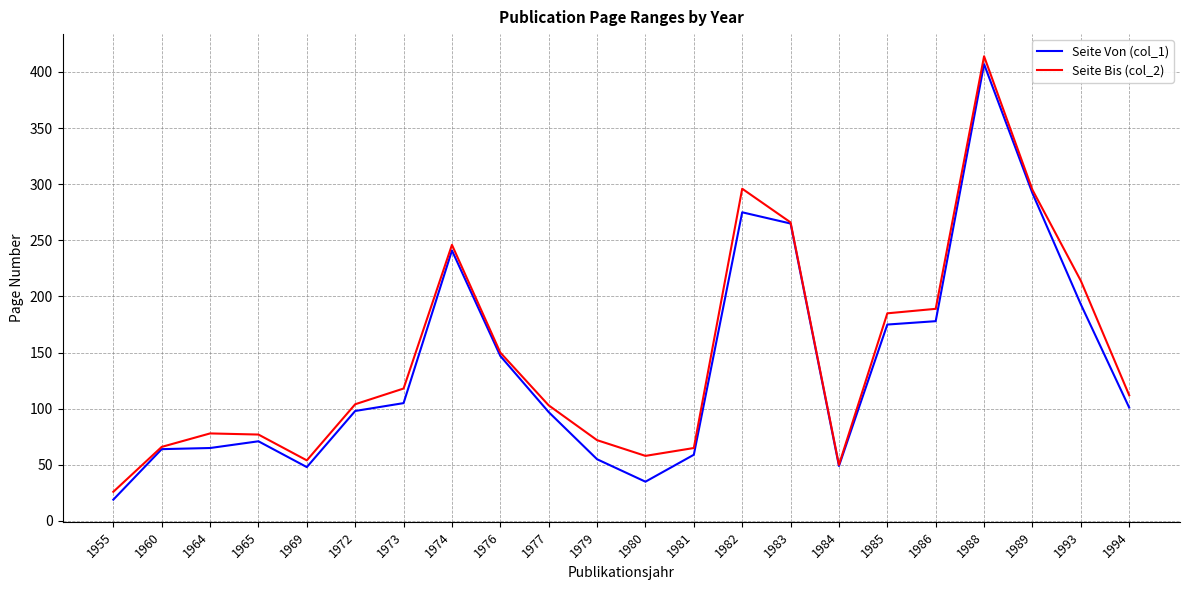

Does the chart have visible grid lines?

Yes